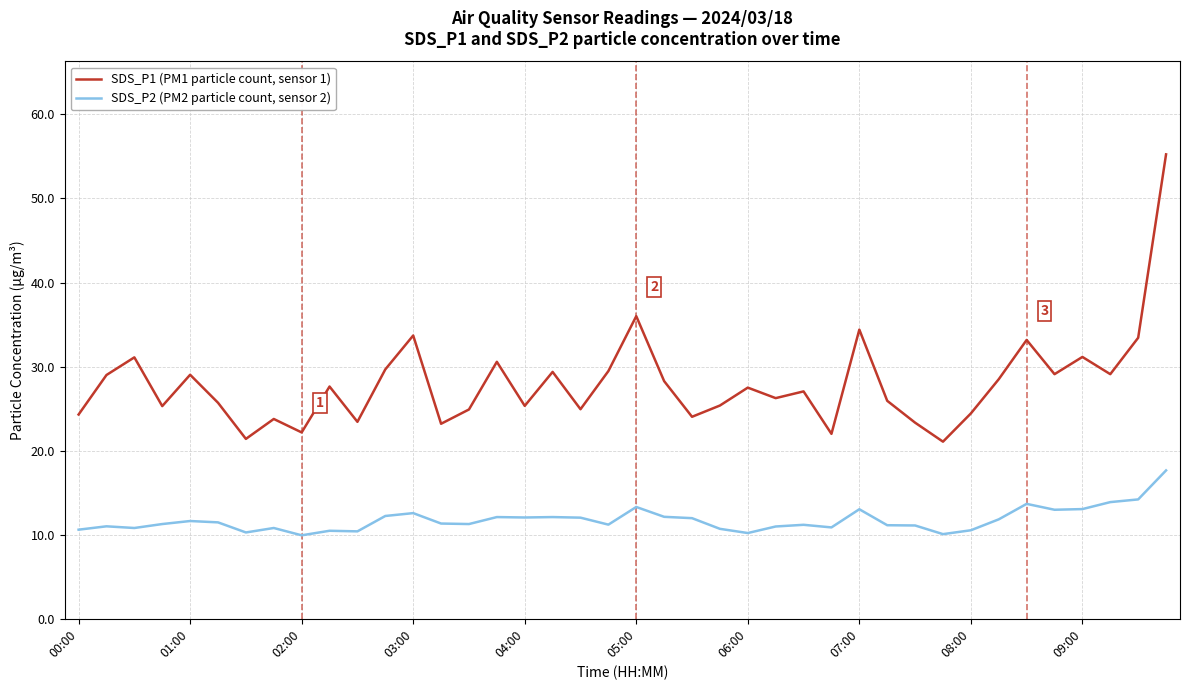

True or false: SDS_P1 (PM1 particle count, sensor 1) and SDS_P2 (PM2 particle count, sensor 2) cross at least once.

False